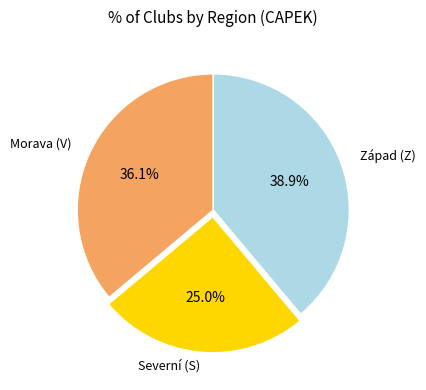

How many segments does this pie chart have?

3